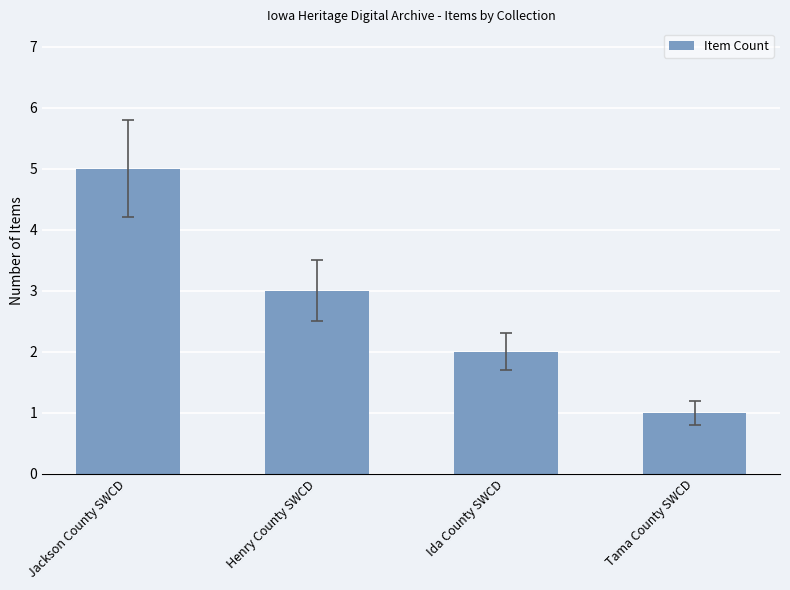

Reading left to right, extract all data points from this chart.

5	3	2	1